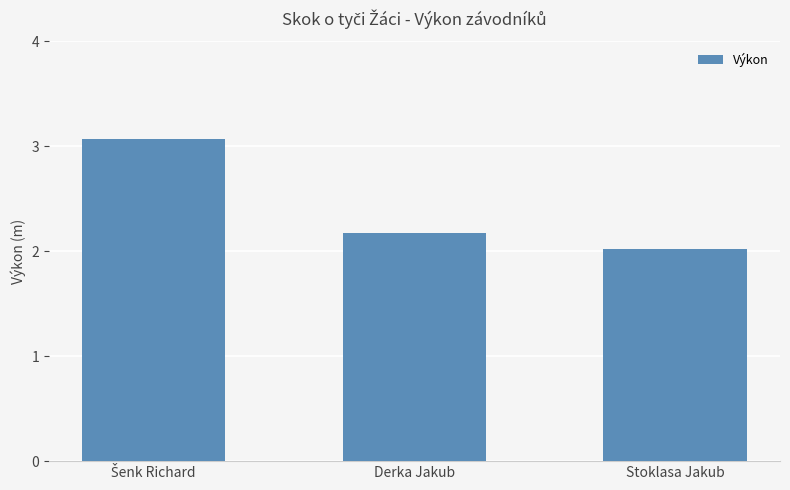

Is it true that the value at Derka Jakub is 0.8?

False